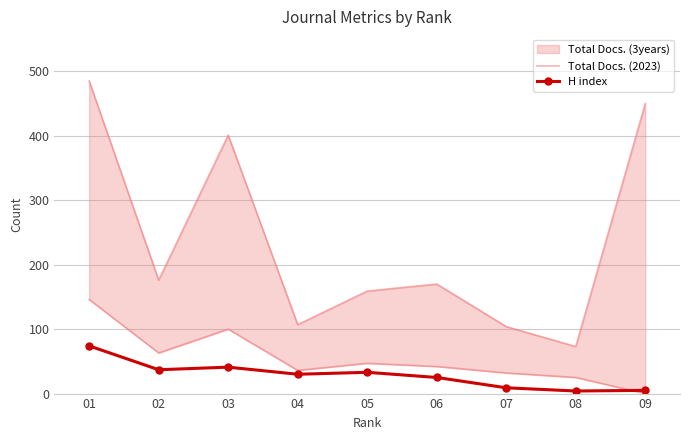

How many lines are shown in the chart?

2